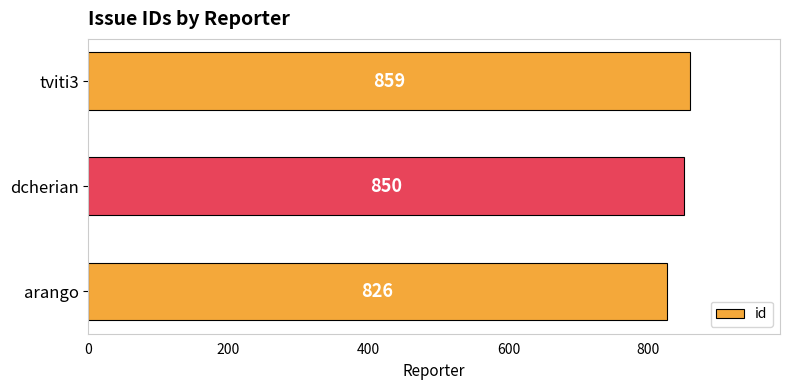

What value does the data have at dcherian, to the nearest 10?

850